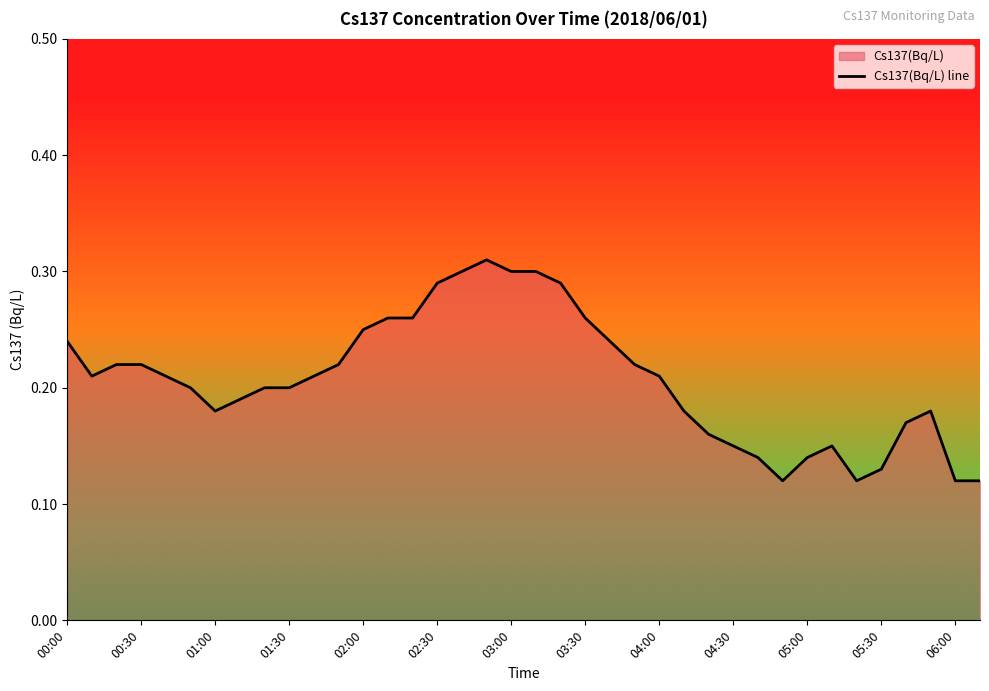

Reading right to left, transcribe all the data shown in this chart.

0.1	0.1	0.2	0.2	0.1	0.1	0.1	0.1	0.1	0.1	0.1	0.2	0.2	0.2	0.2	0.2	0.3	0.3	0.3	0.3	0.3	0.3	0.3	0.3	0.3	0.2	0.2	0.2	0.2	0.2	0.2	0.2	0.2	0.2	0.2	0.2	0.2	0.2